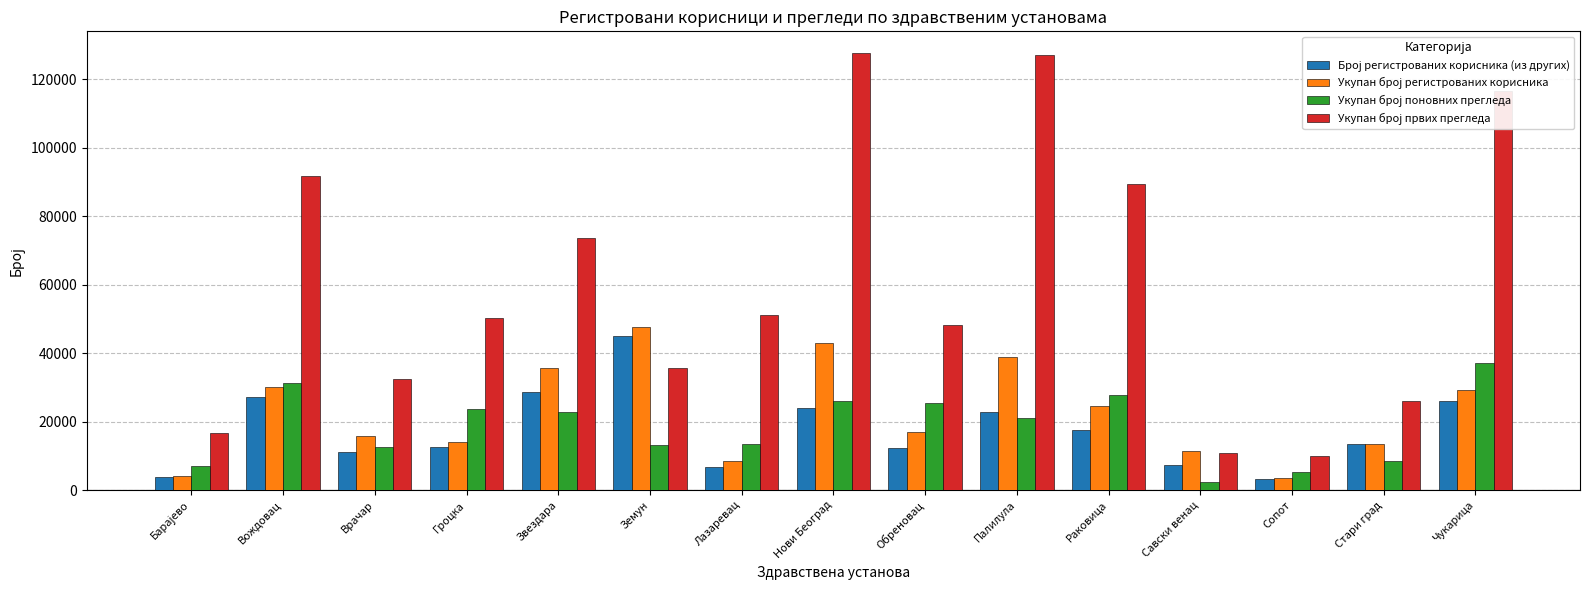

Where is Укупан број регистрованих корисника nearest to the value 25548?

Раковица